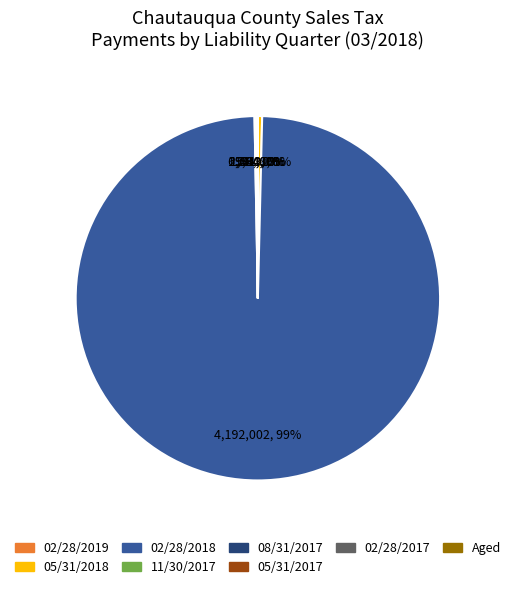

To the nearest percent, what is the average slice percentage?

12%